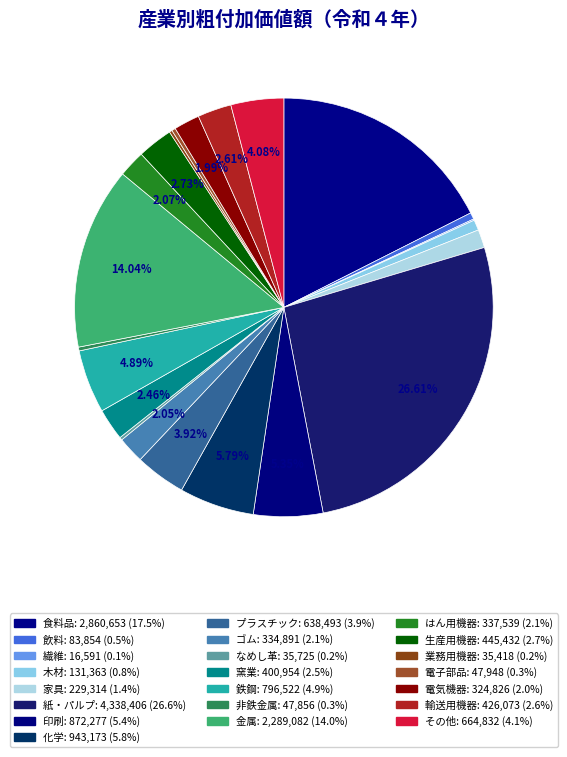

What is the ratio of the value at なめし革 to the value at 窯業?

0.1